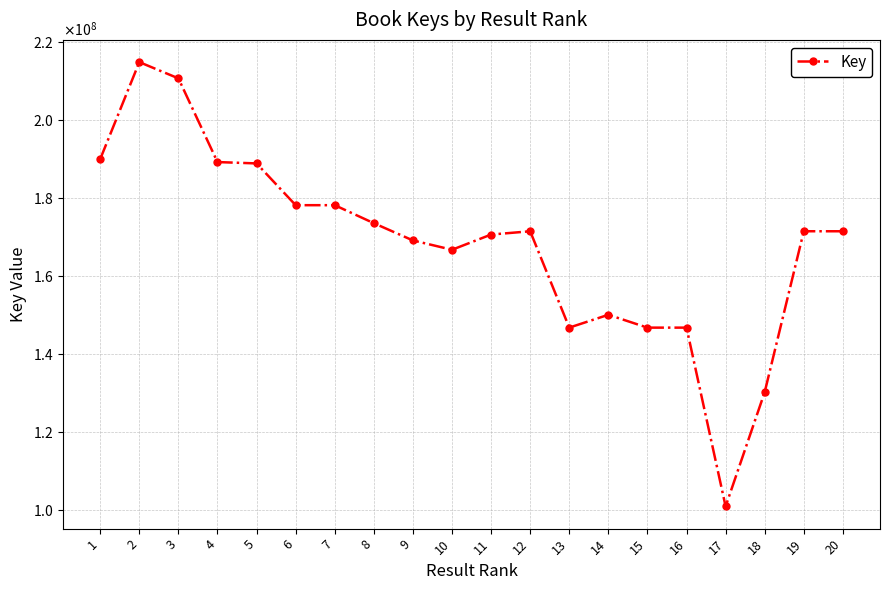

What is the sum of the values at 19 and 8?

344932521